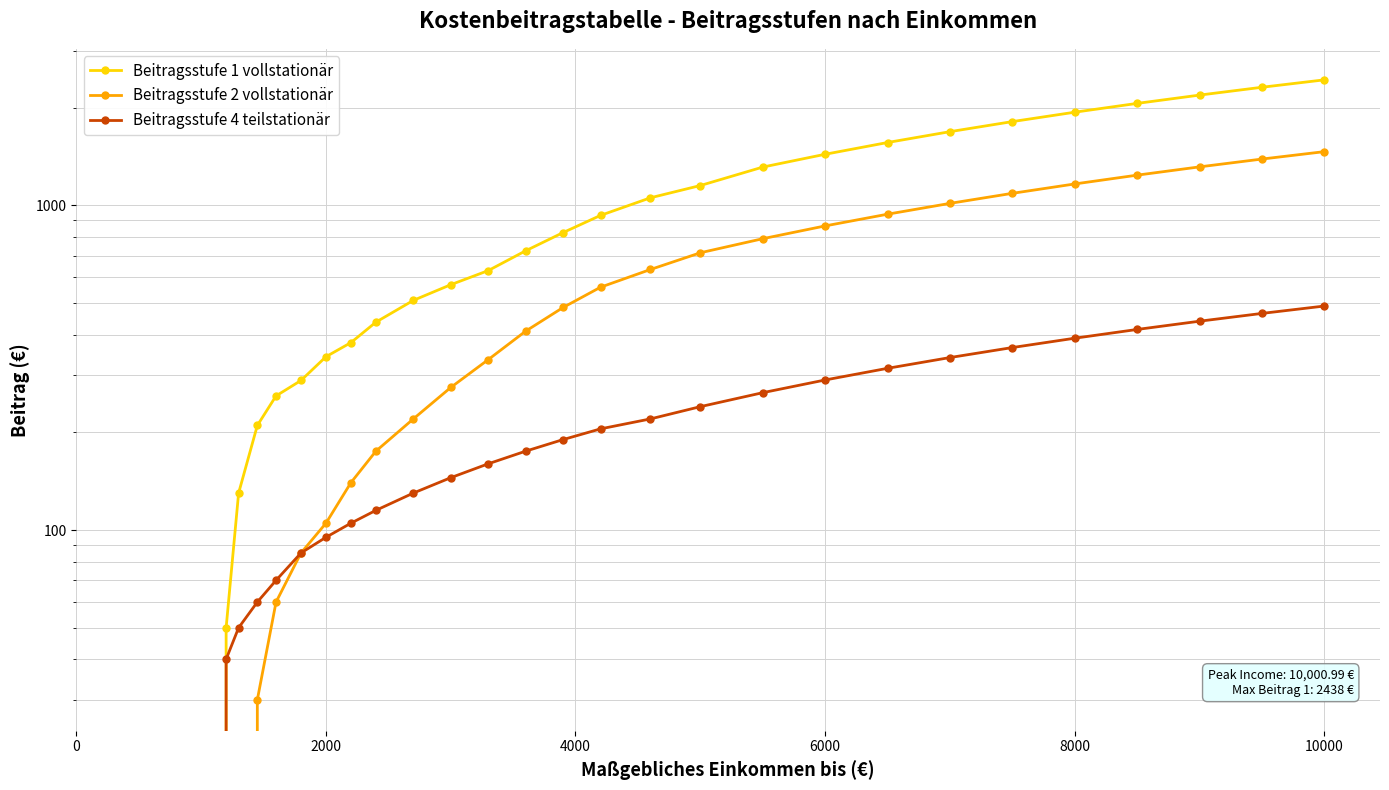

At how many categories does at least one series exceed 794?

14